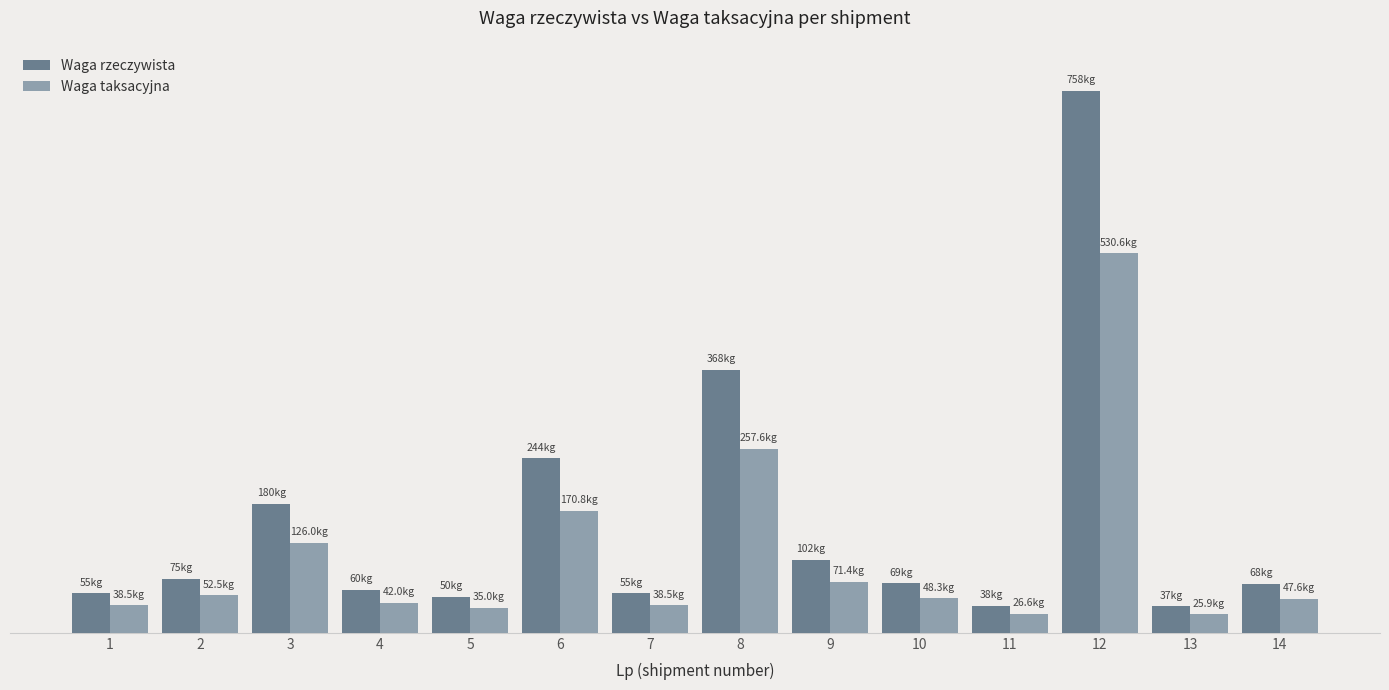

Are the bars horizontal?

No